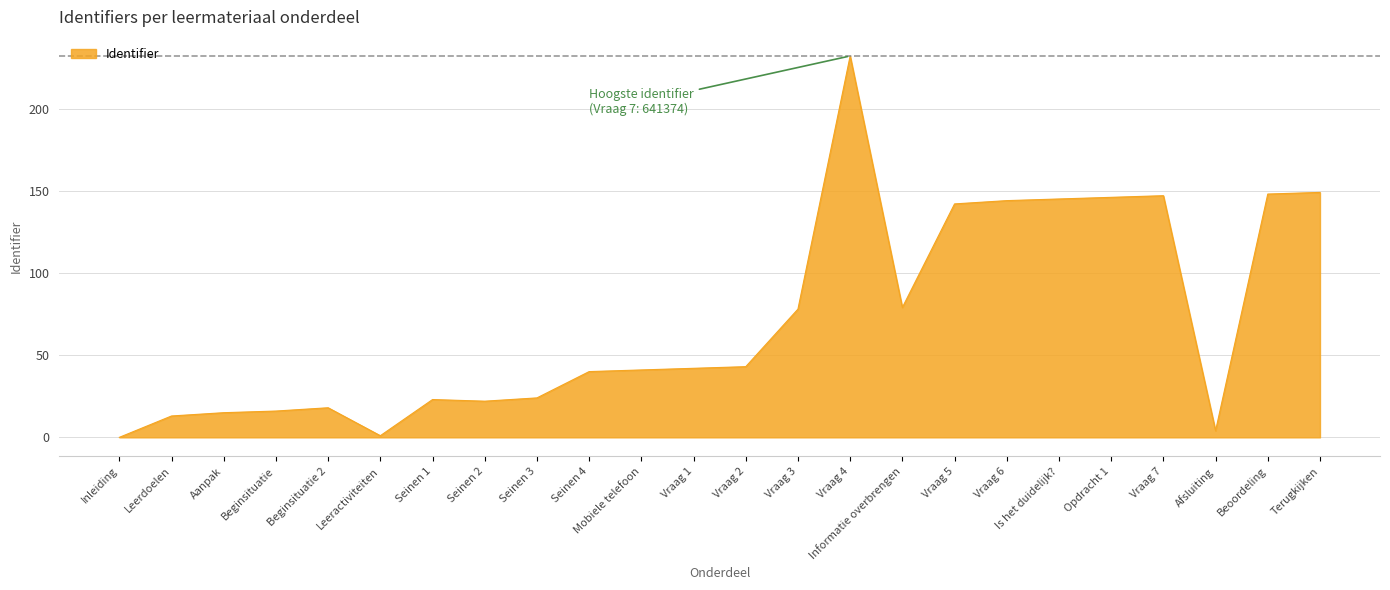

True or false: the data has more than 2 interior local peaks.

True